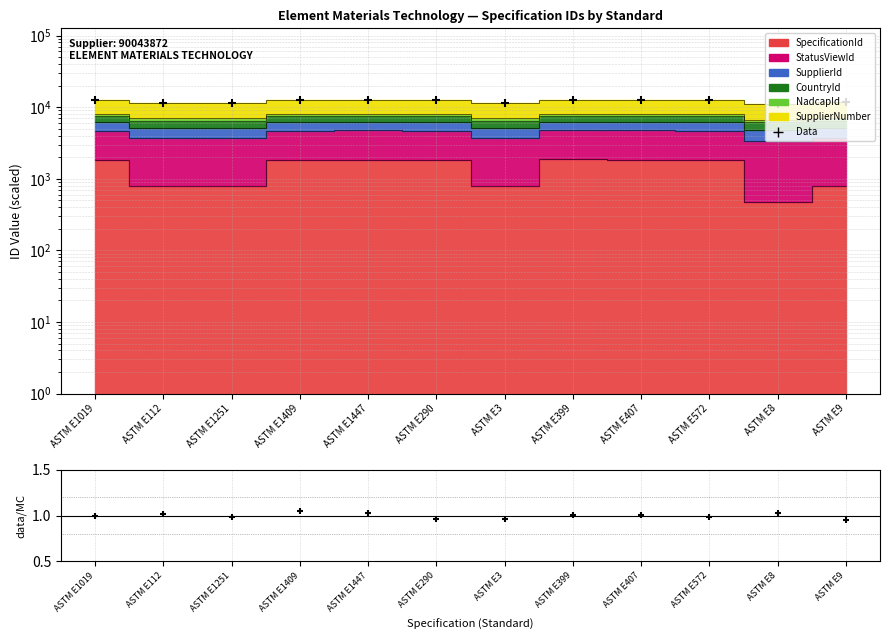

Is the value of Data at ASTM E1251 greater than the value of data/MC at ASTM E1409?

Yes